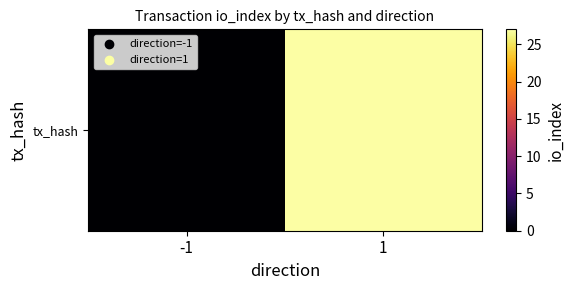

How many data points does each series have?

2